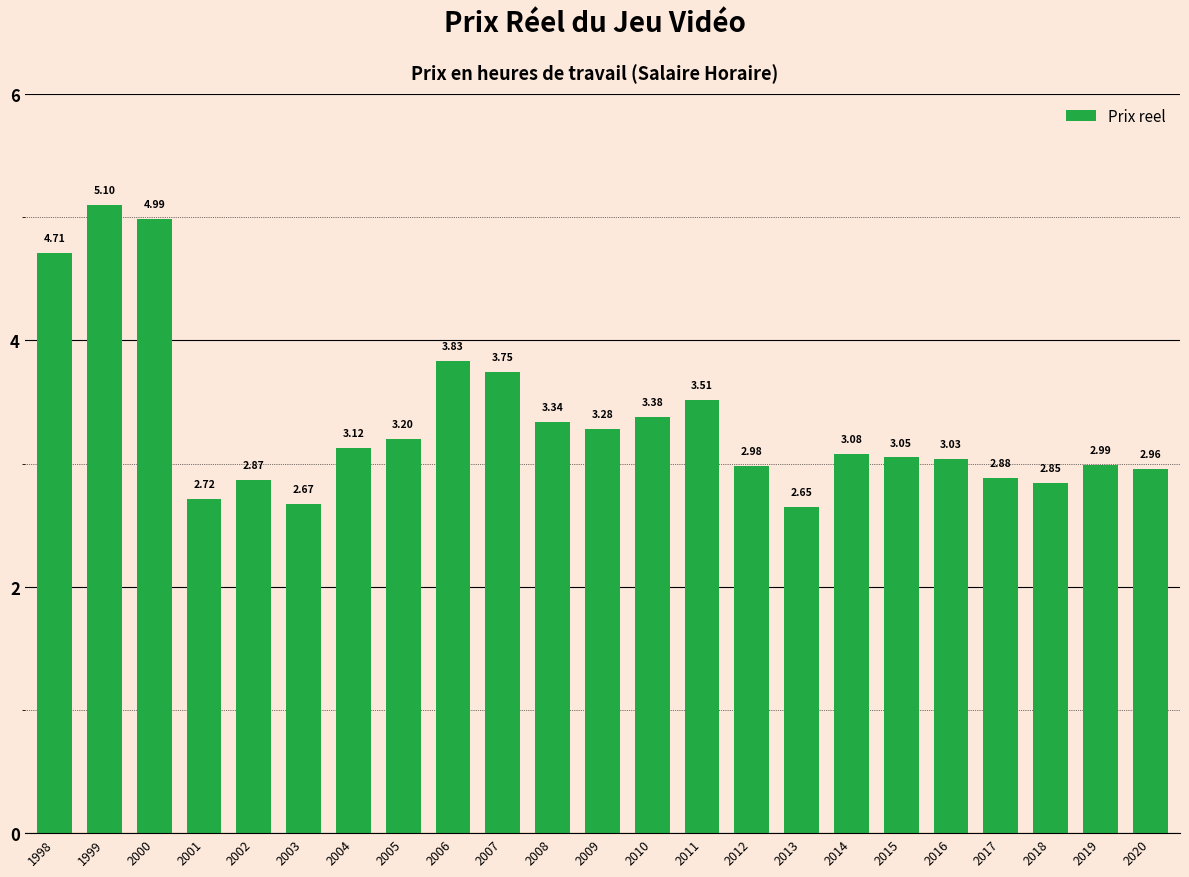

What is the difference between the second highest and minimum values?

2.3